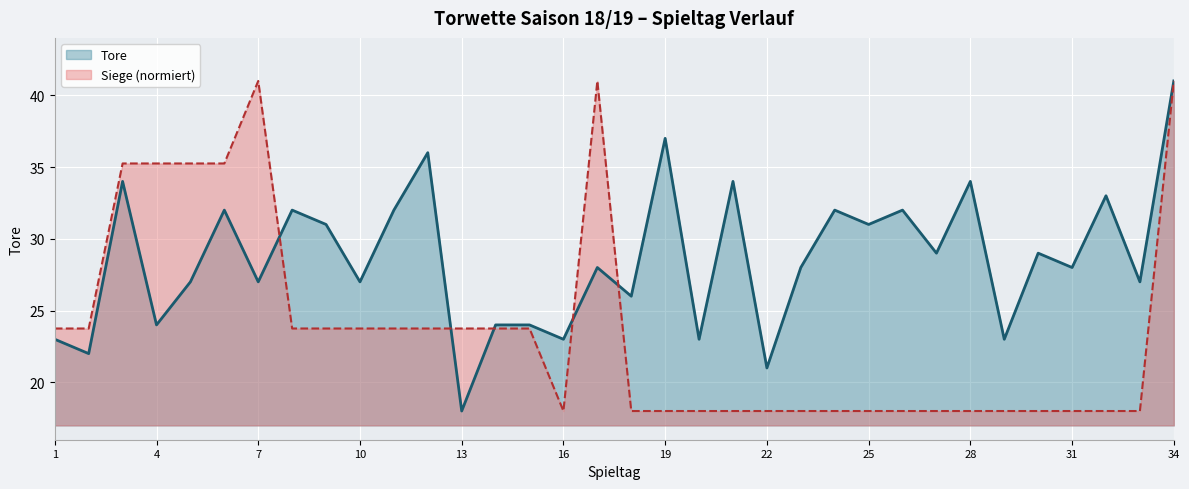

Count the number of categories in the chart.

34